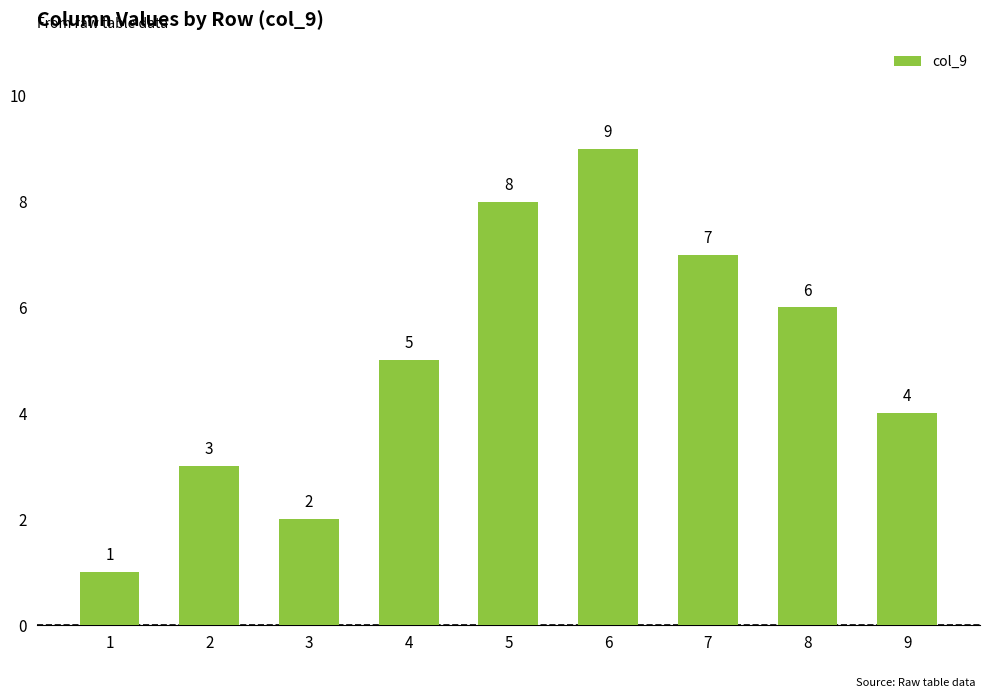

How many categories are shown in the chart?

9